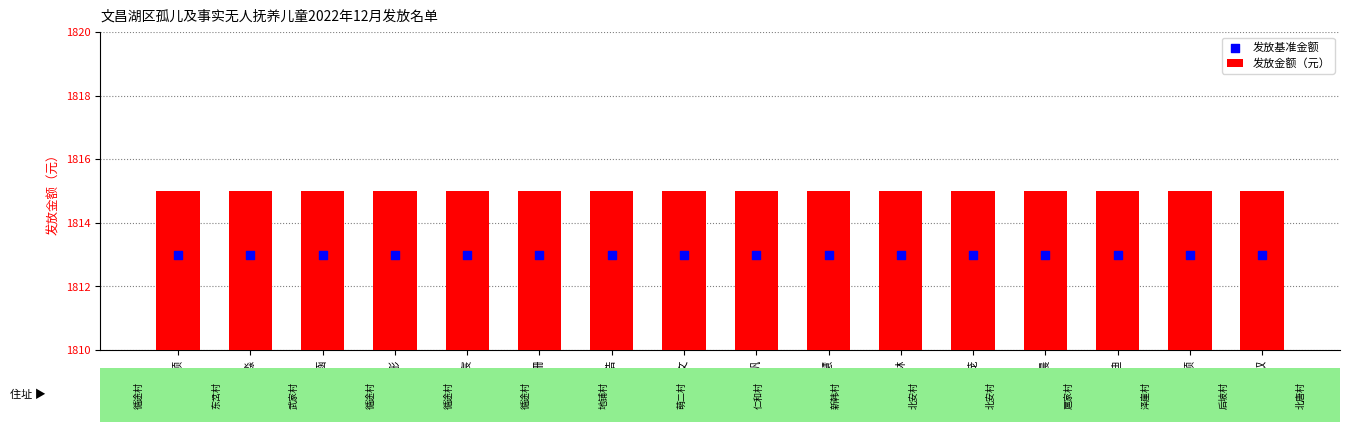

At which category is the sum across all series the highest?

刘昱硕